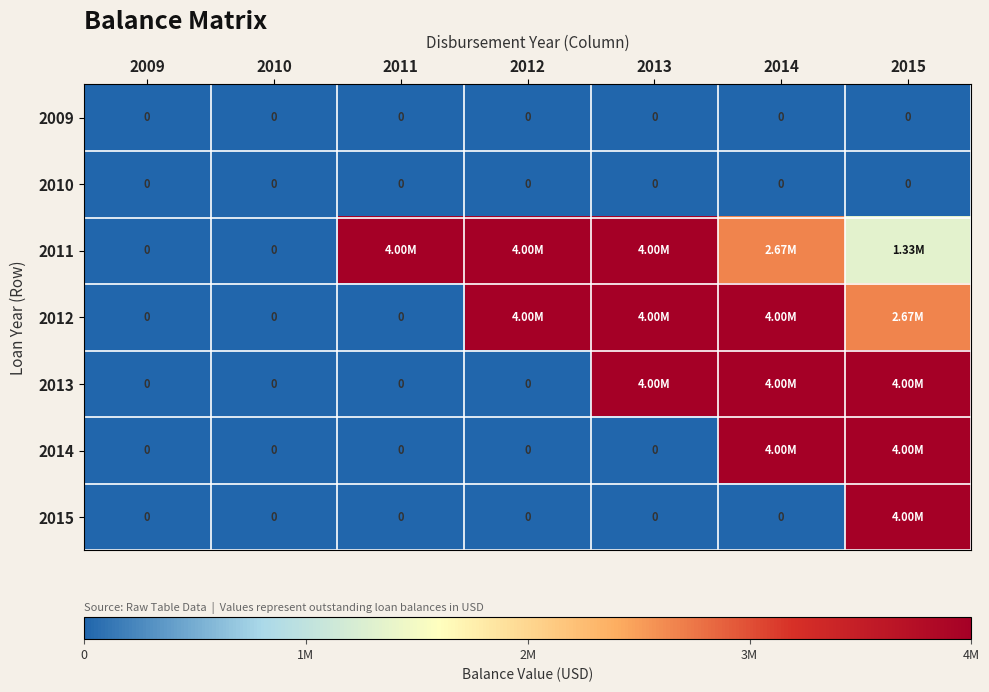

What is the difference between the maximum and minimum values in the 2015 series?

4000000.0